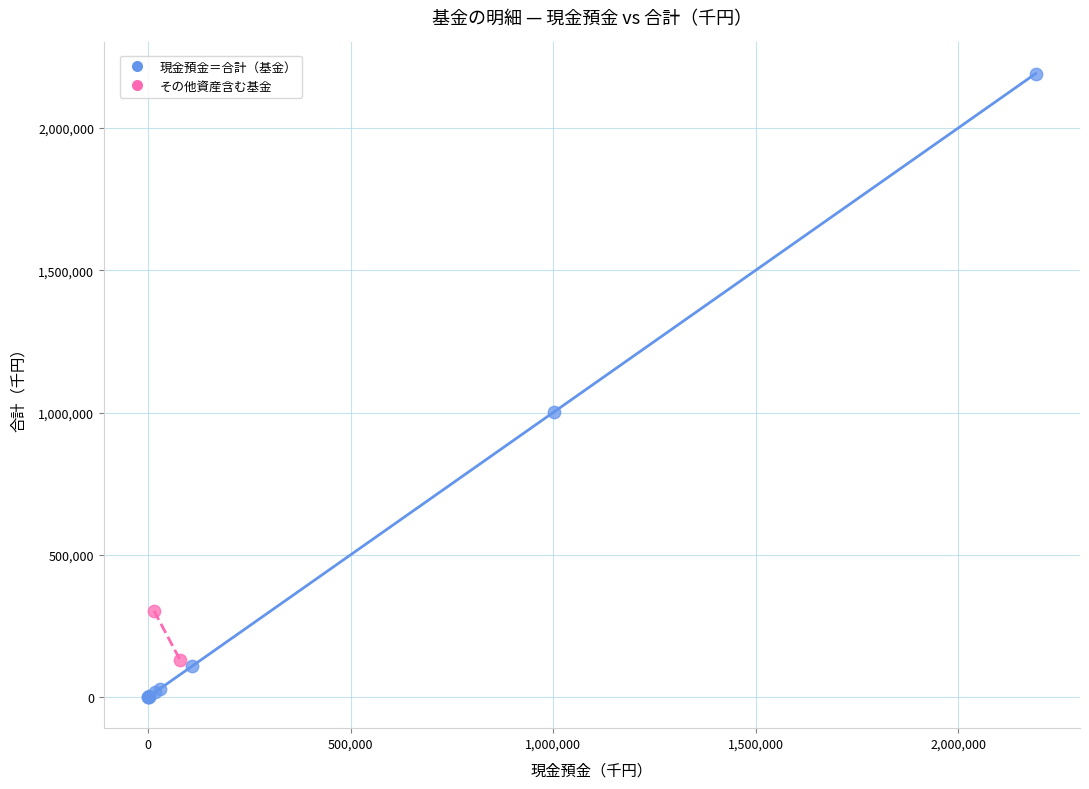

What are all the series names shown in the legend?

現金預金＝合計（基金）, その他資産含む基金